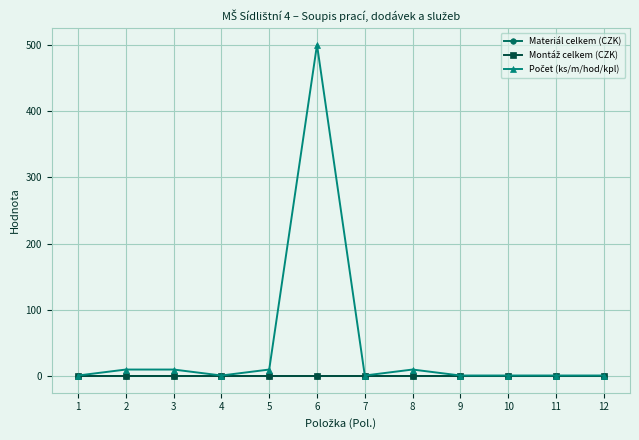

True or false: Montáž celkem (CZK) and Počet (ks/m/hod/kpl) cross at least once.

False